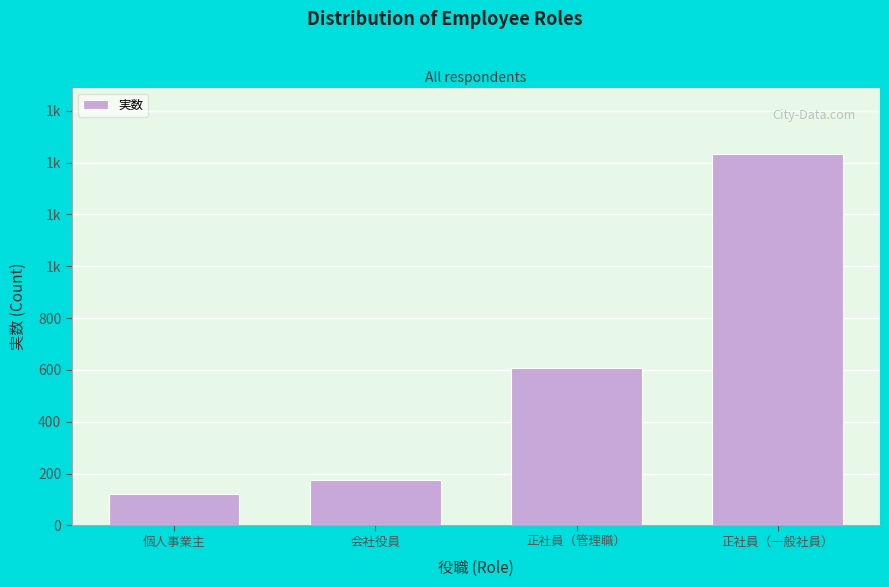

Are the bars horizontal?

No